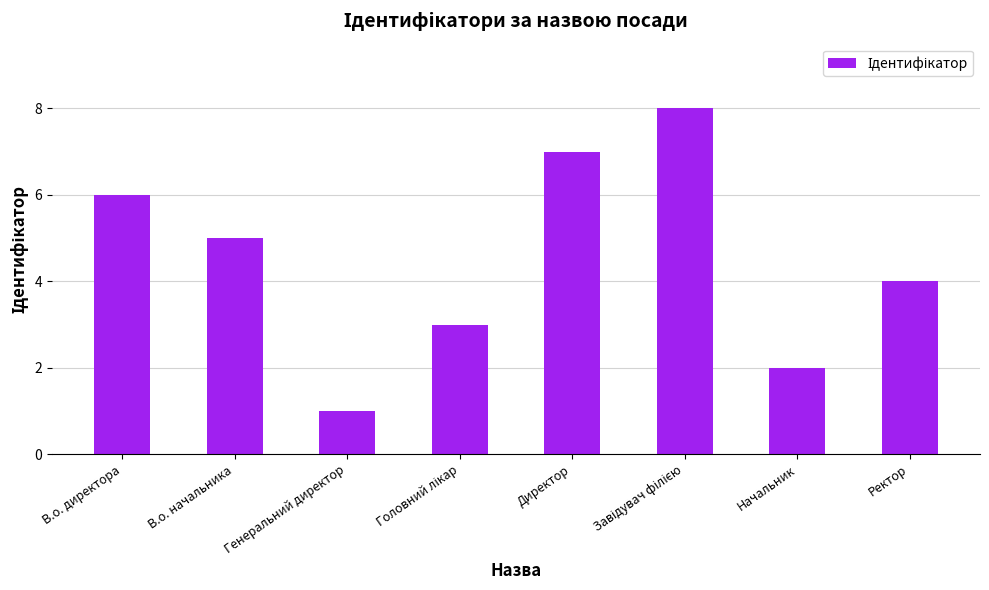

What is the ratio of the value at Генеральний директор to the value at Начальник?

0.5